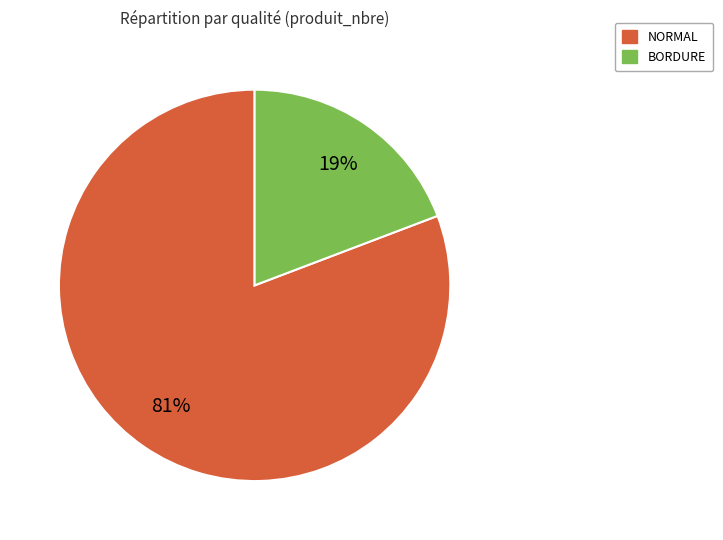

Rank the categories by value from lowest to highest.

BORDURE, NORMAL